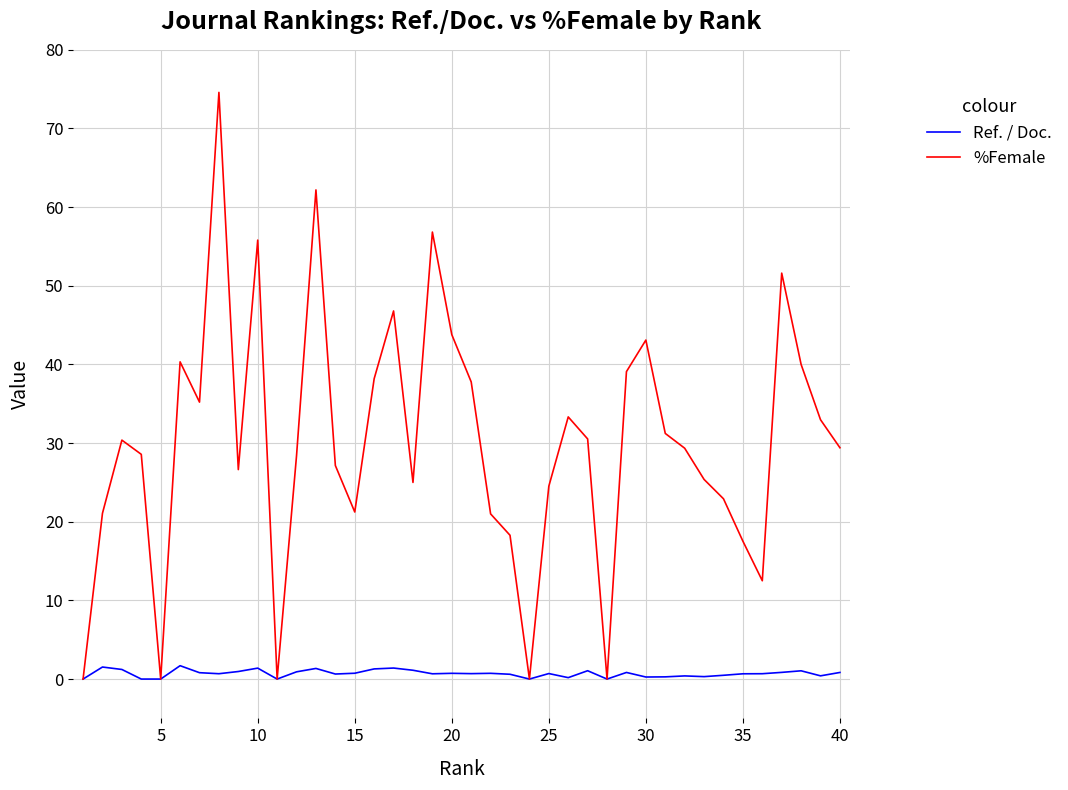

Which series has the widest spread of values?

%Female